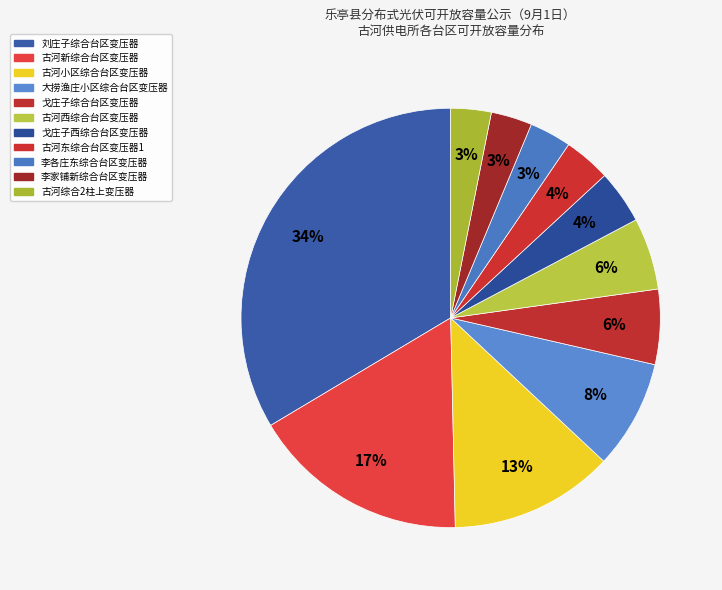

How many segments does this pie chart have?

11